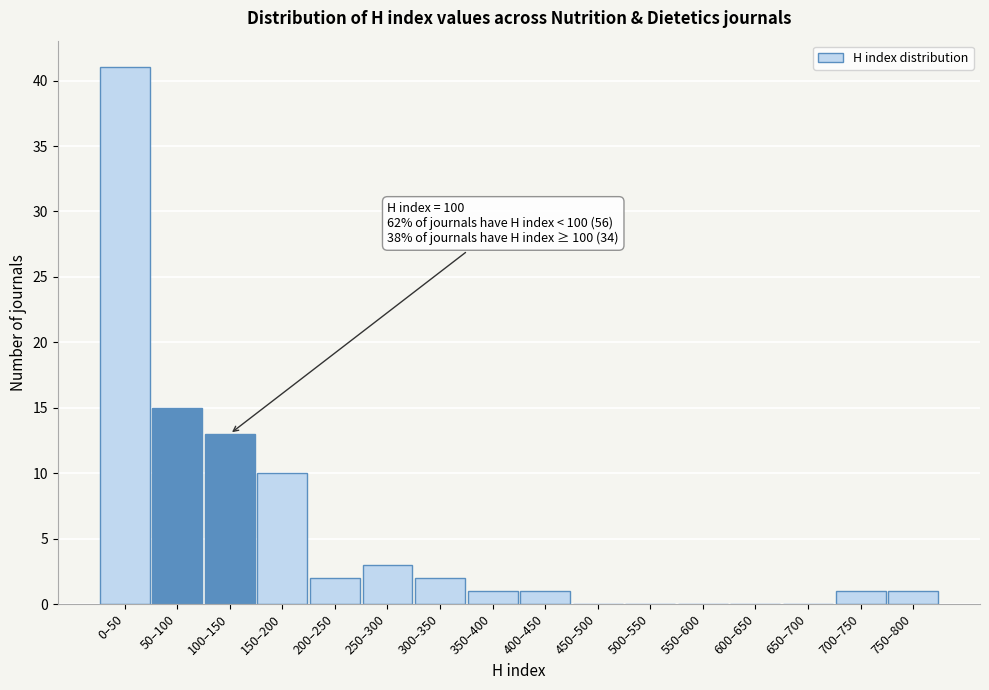

Reading right to left, extract all data points from this chart.

750–800=1	700–750=1	650–700=0	600–650=0	550–600=0	500–550=0	450–500=0	400–450=1	350–400=1	300–350=2	250–300=3	200–250=2	150–200=10	100–150=13	50–100=15	0–50=41